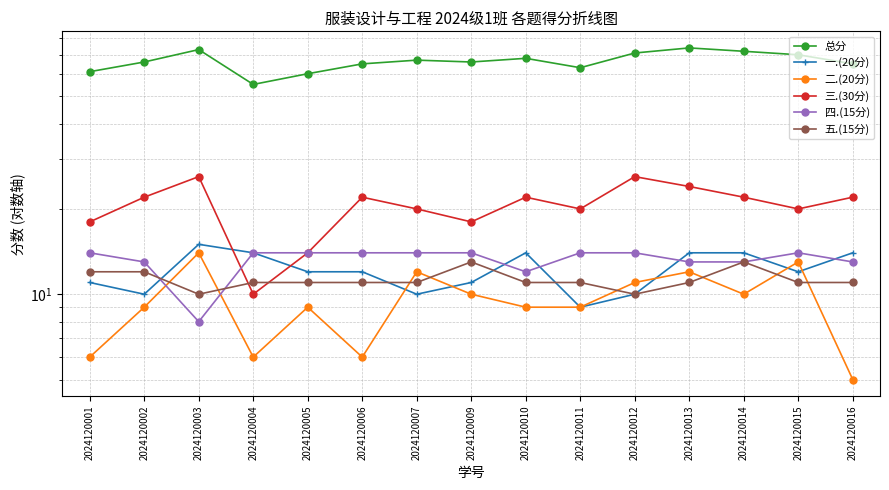

True or false: 四.(15分) has more than 0 interior local peaks.

True